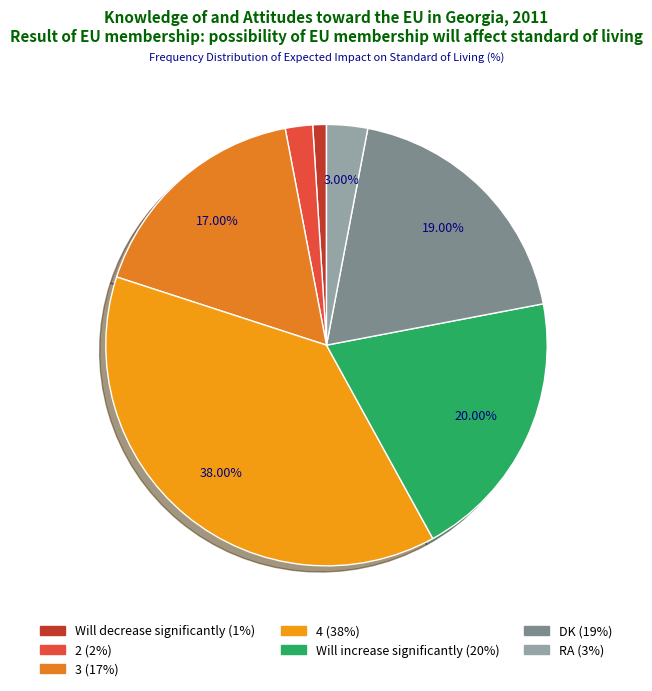

What is the change in value from Will decrease significantly to RA?

+2